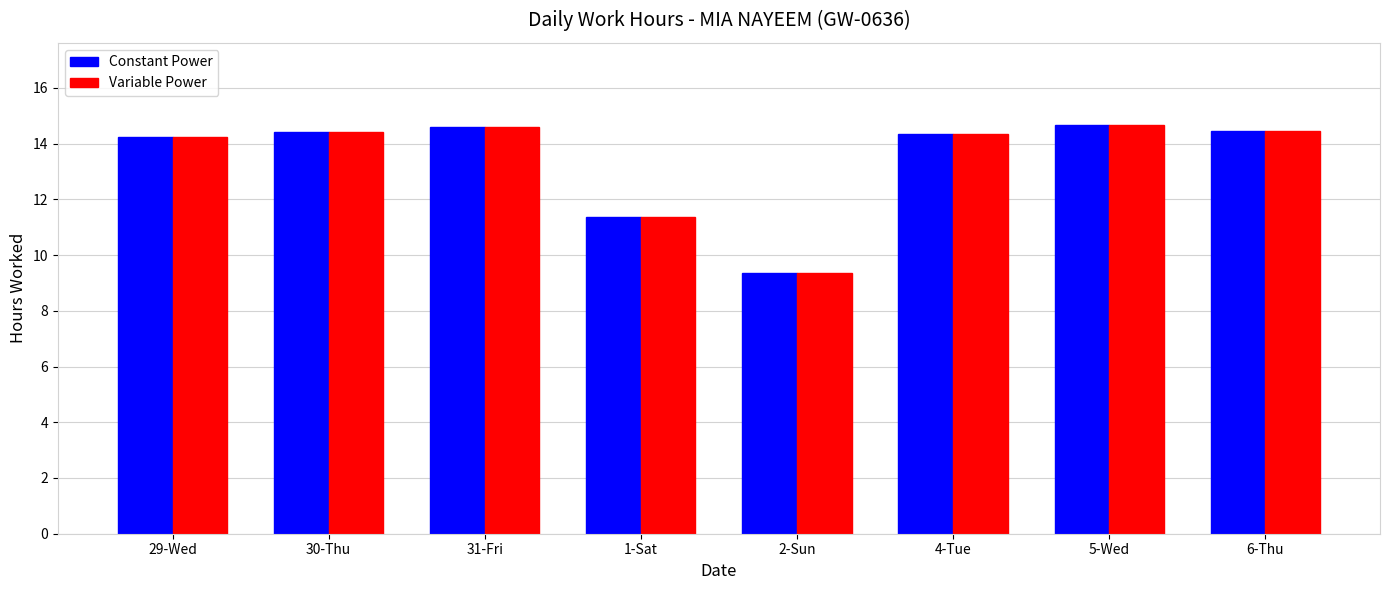

What is the average value of the Variable Power series?

13.4